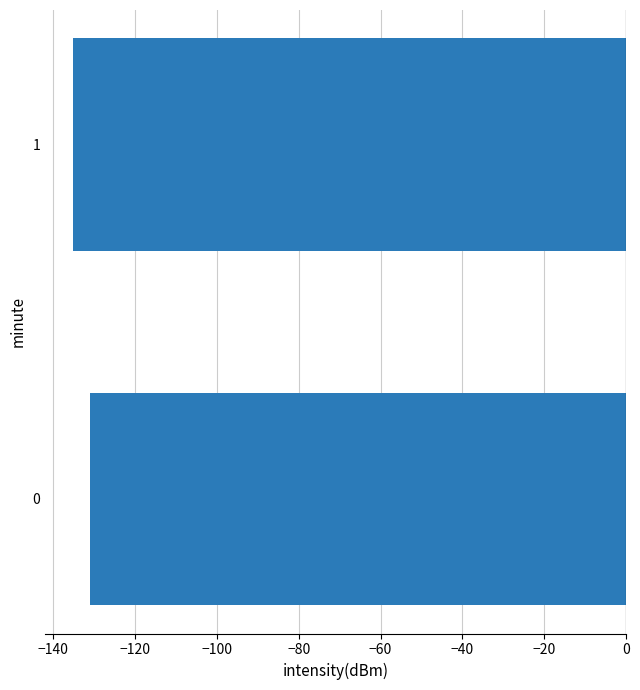

Count the number of categories in the chart.

2